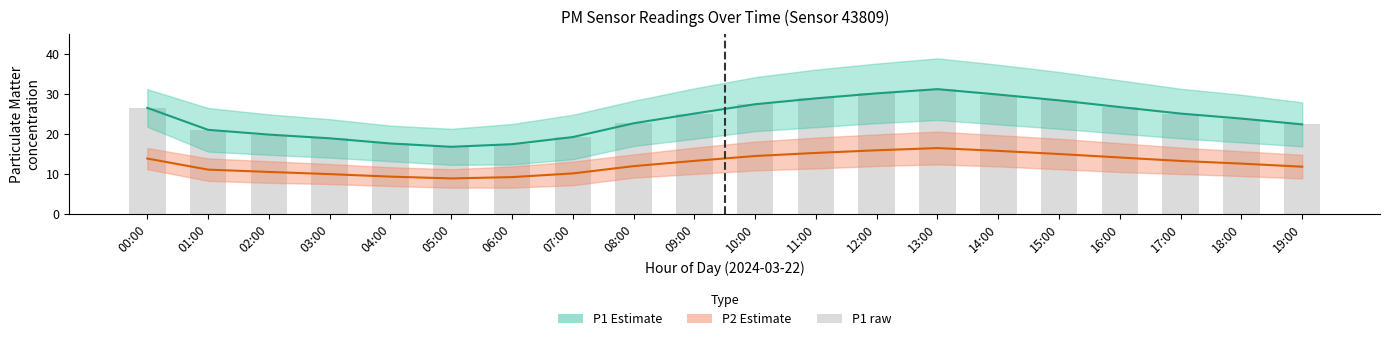

Reading left to right, list all the values displayed in this chart.

P1: 00:00=26.5	01:00=21.0	02:00=19.9	03:00=18.9	04:00=17.6	05:00=16.8	06:00=17.4	07:00=19.2	08:00=22.7	09:00=25.1	10:00=27.4	11:00=28.9	12:00=30.1	13:00=31.2	14:00=29.9	15:00=28.4	16:00=26.7	17:00=25.1	18:00=23.9	19:00=22.4
P2: 00:00=13.9	01:00=11.1	02:00=10.5	03:00=10.0	04:00=9.3	05:00=8.9	06:00=9.2	07:00=10.2	08:00=12.0	09:00=13.3	10:00=14.5	11:00=15.3	12:00=15.9	13:00=16.5	14:00=15.8	15:00=15.0	16:00=14.1	17:00=13.3	18:00=12.6	19:00=11.8
P1 raw: 00:00=26.5	01:00=21.0	02:00=19.9	03:00=18.9	04:00=17.6	05:00=16.8	06:00=17.4	07:00=19.2	08:00=22.7	09:00=25.1	10:00=27.4	11:00=28.9	12:00=30.1	13:00=31.2	14:00=29.9	15:00=28.4	16:00=26.7	17:00=25.1	18:00=23.9	19:00=22.4